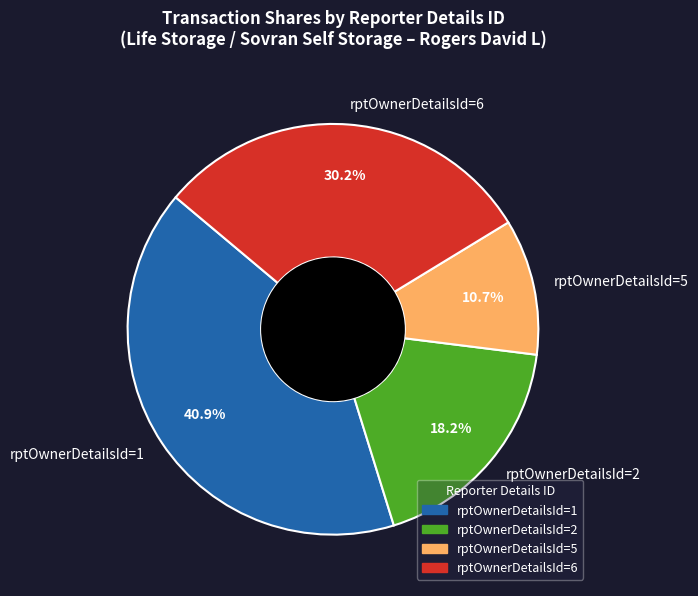

Approximately how many times larger is the value at rptOwnerDetailsId=1 compared to rptOwnerDetailsId=6?

1.4